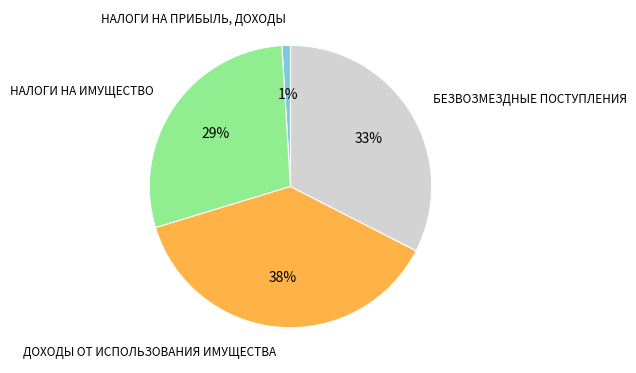

What is the ratio of the value at НАЛОГИ НА ИМУЩЕСТВО to the value at БЕЗВОЗМЕЗДНЫЕ ПОСТУПЛЕНИЯ?

0.9